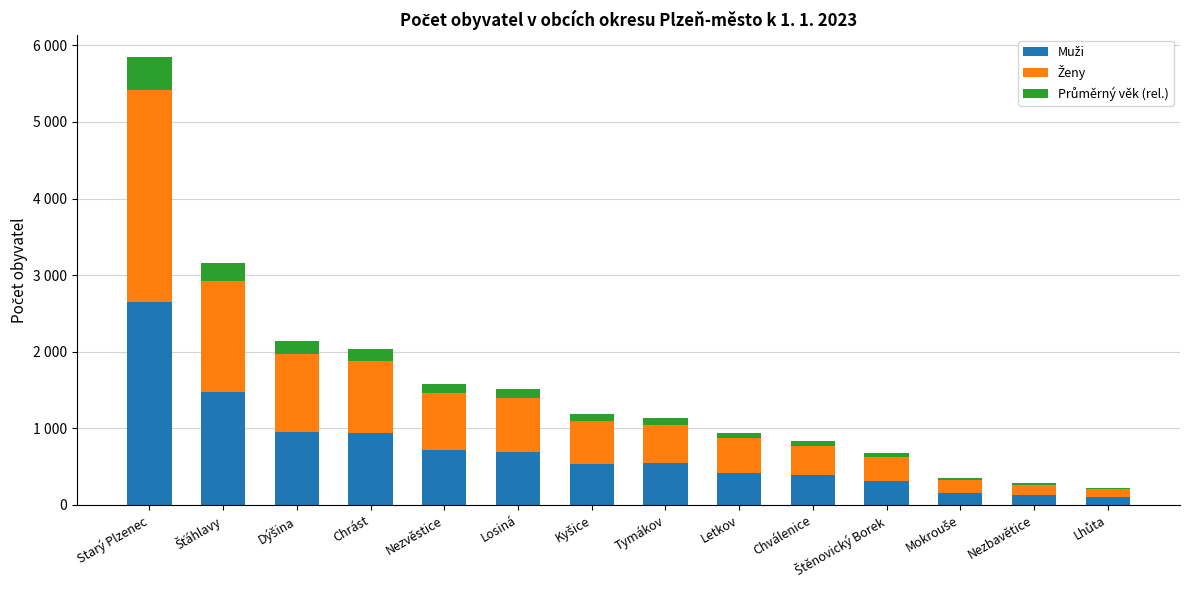

What is the label of the 5th bar from the left?

Nezvěstice